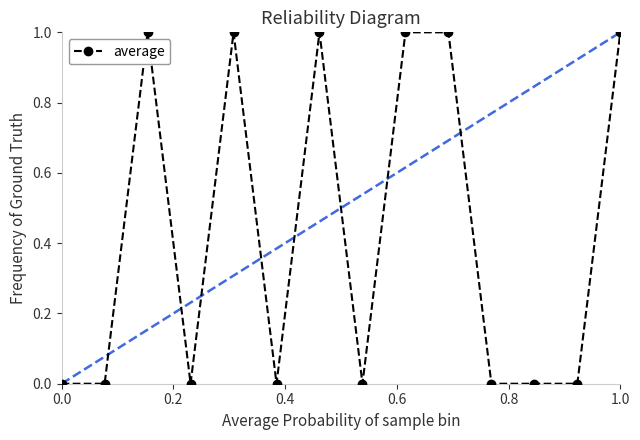

How many distinct data groups are displayed?

1